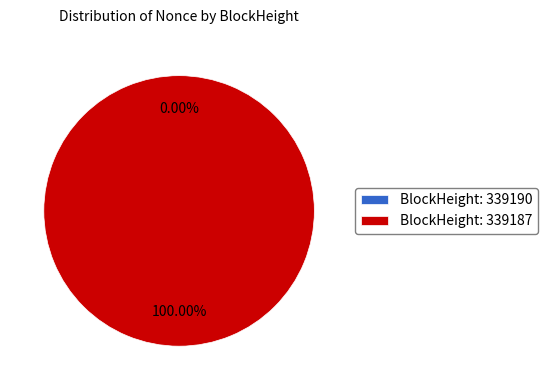

What is the majority slice?

339187